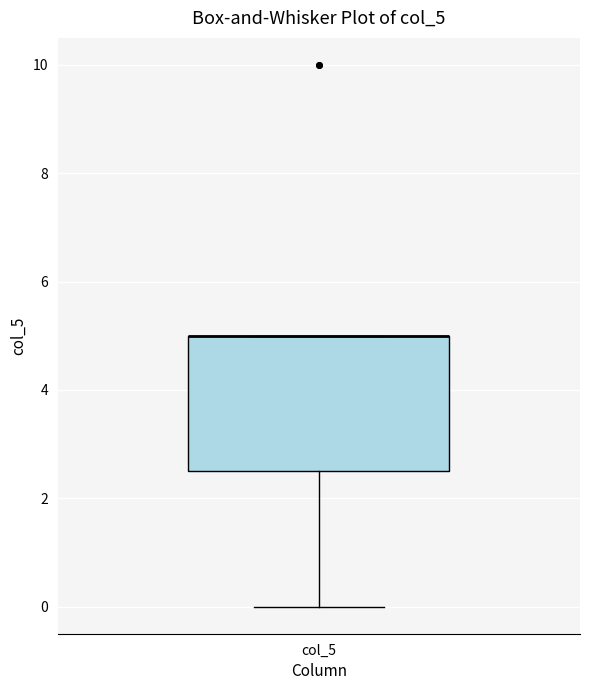

Where does the lower whisker of the box for col_5 end on the y-axis? The values are not printed on the chart, so give them approximately, as read against the axis.

0.0